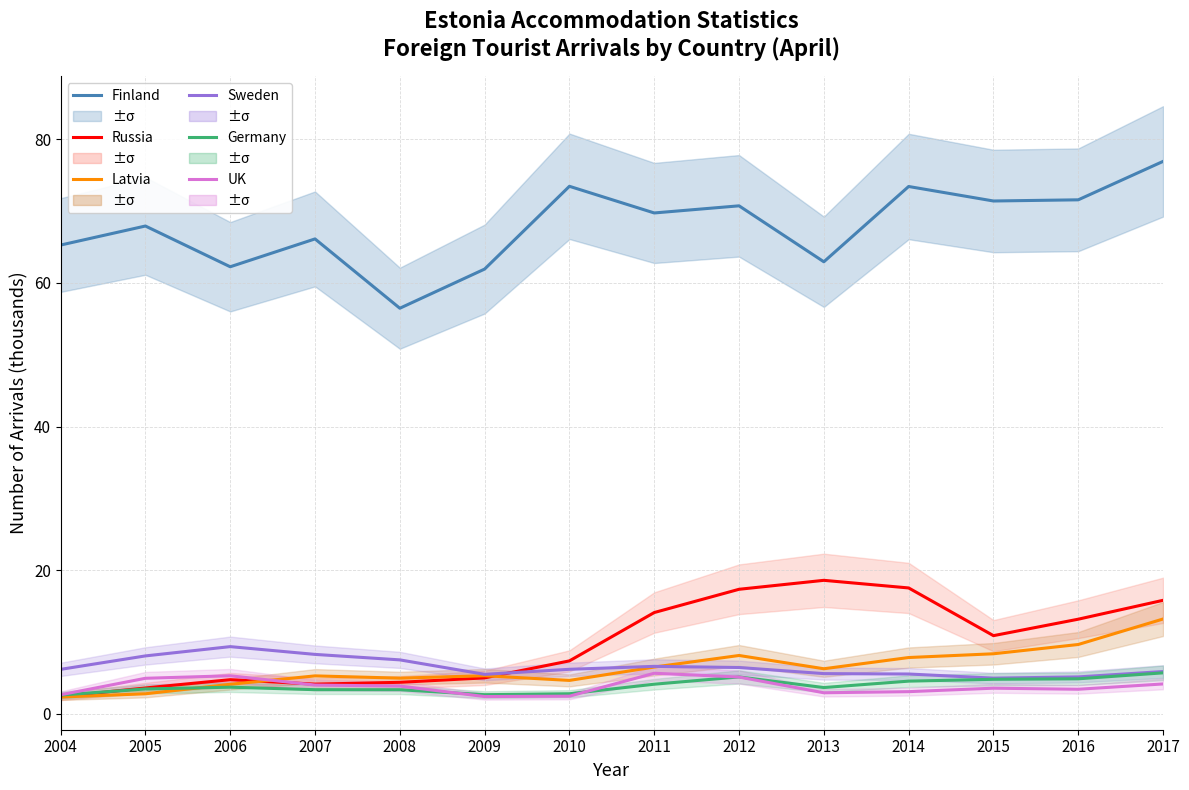

Rank the categories by Russia value from lowest to highest.

2004, 2005, 2007, 2008, 2006, 2009, 2010, 2015, 2016, 2011, 2017, 2012, 2014, 2013